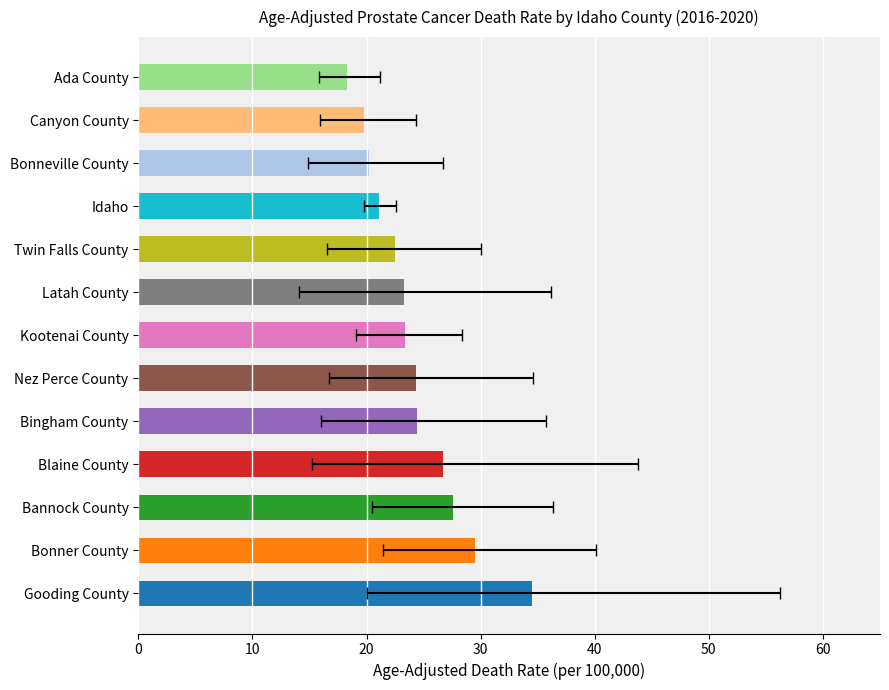

Count the number of categories in the chart.

13